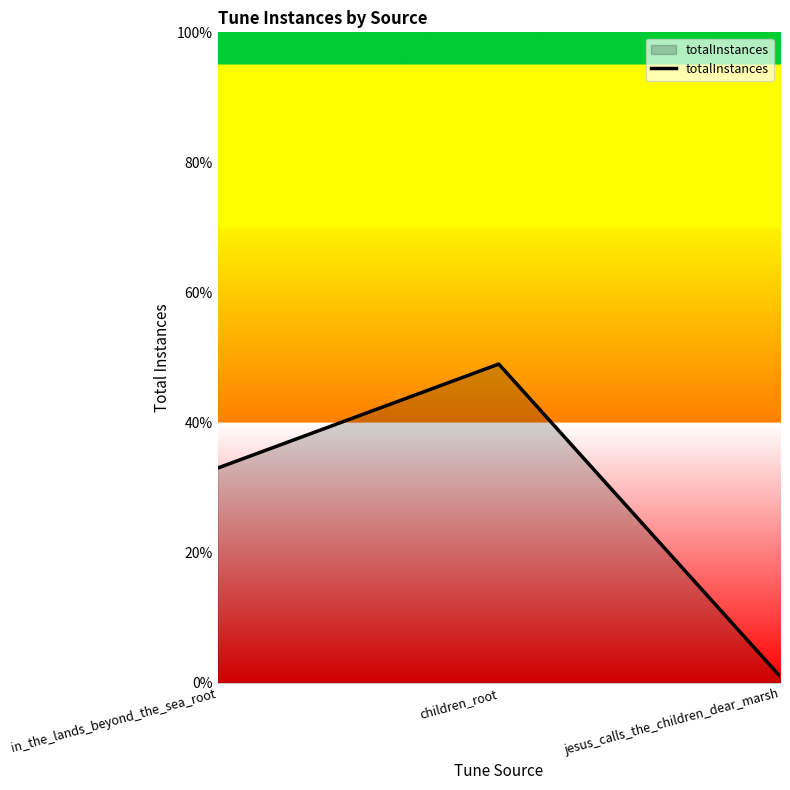

Reading left to right, transcribe all the data shown in this chart.

33	49	1